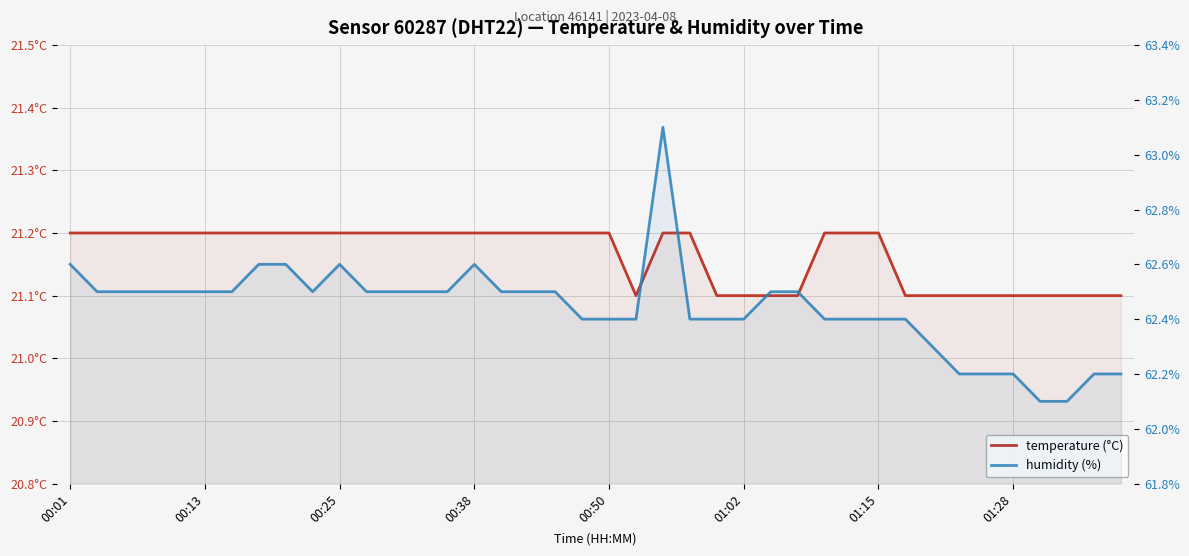

Does the chart display data point markers on the line(s)?

No